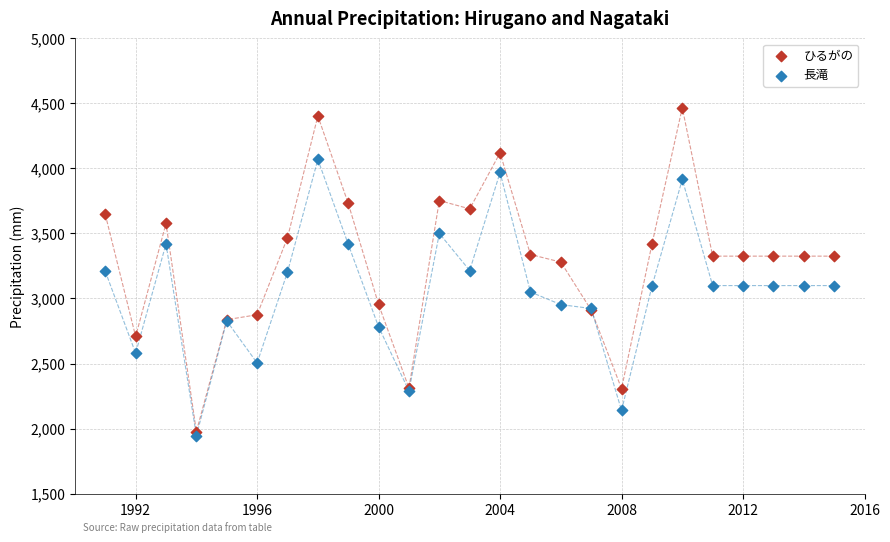

What are all the series names shown in the legend?

ひるがの, 長滝